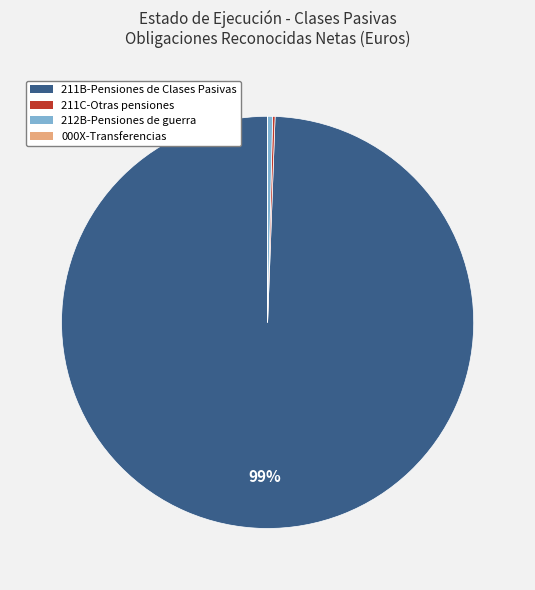

To the nearest percent, what is the average slice percentage?

25%